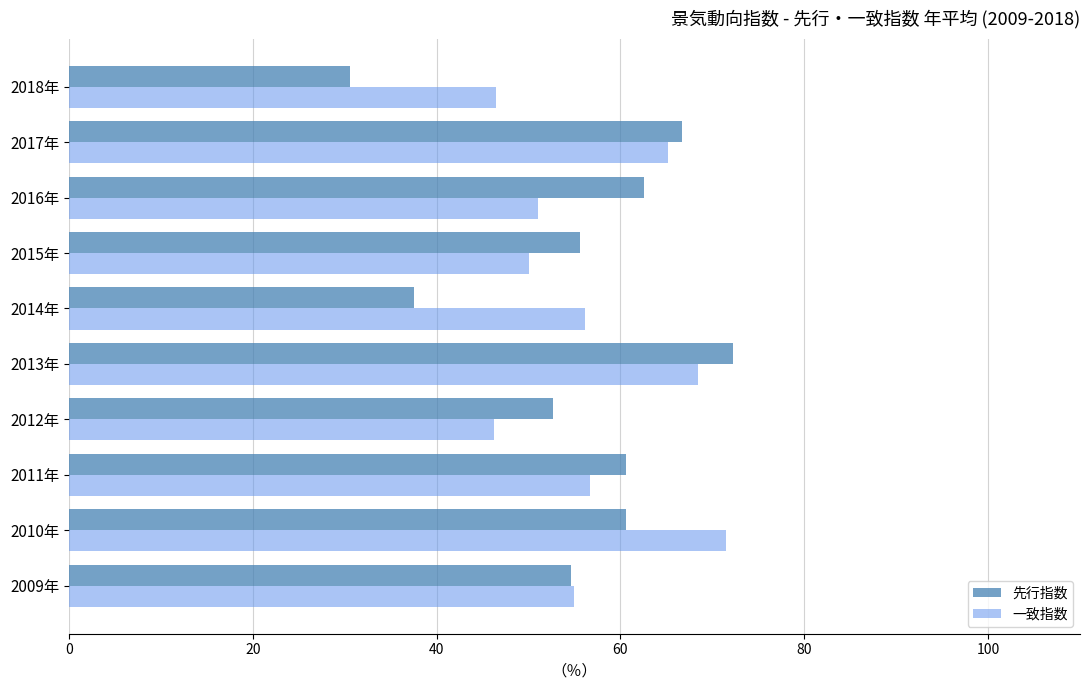

What is the difference between the highest and lowest values at 2018年?

15.9